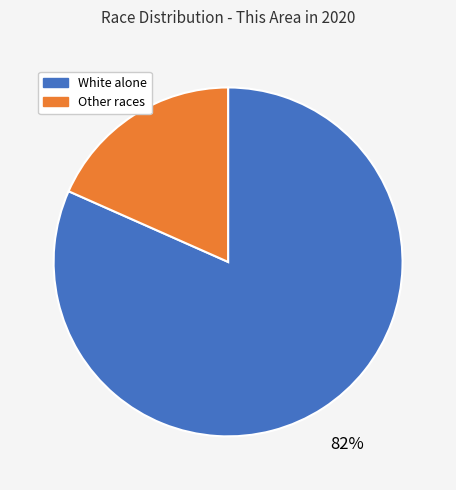

Combined, do Other races and White alone account for over 50%?

Yes